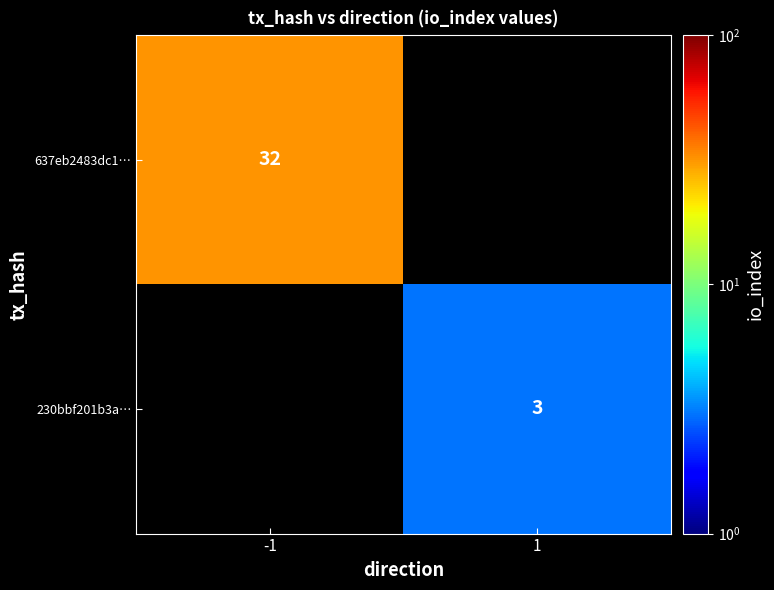

At how many categories does at least one series exceed 22?

1